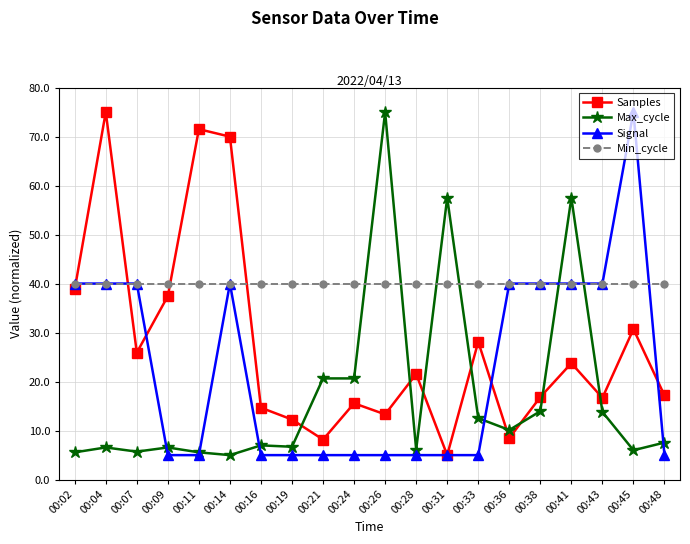

True or false: Signal has more than 1 points higher than both neighbors.

True